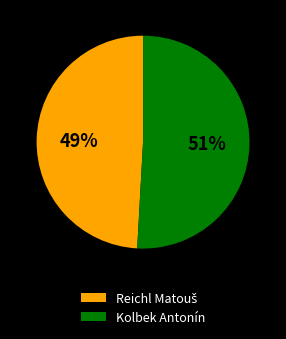

What percentage is the Kolbek Antonín slice, to the nearest percent?

51%